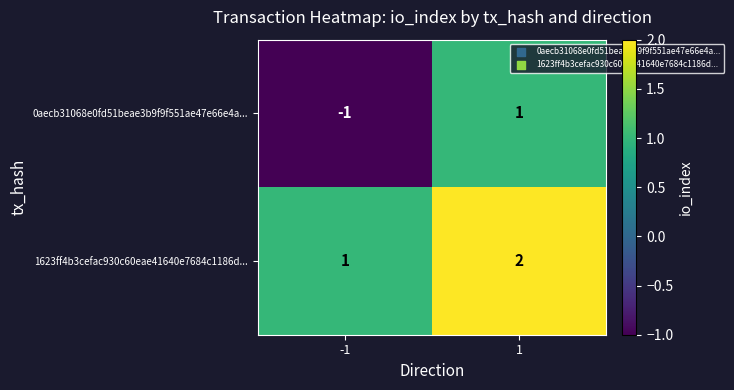

What is the sum of the 1623ff4b3cefac930c60eae41640e7684c1186d... values at 1 and -1?

3